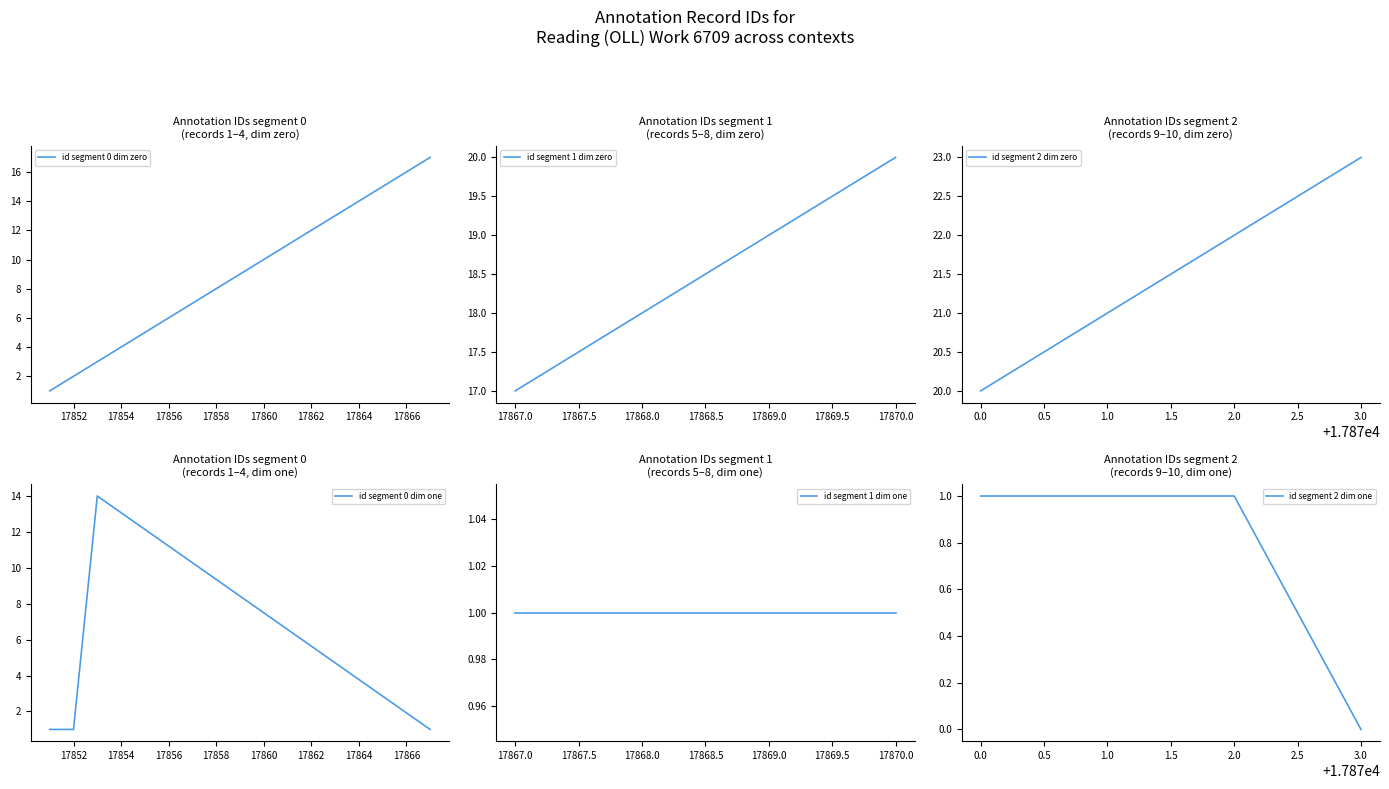

Rank the categories by id segment 1 dim zero value from lowest to highest.

17867.0, 17868.0, 17869.0, 17870.0